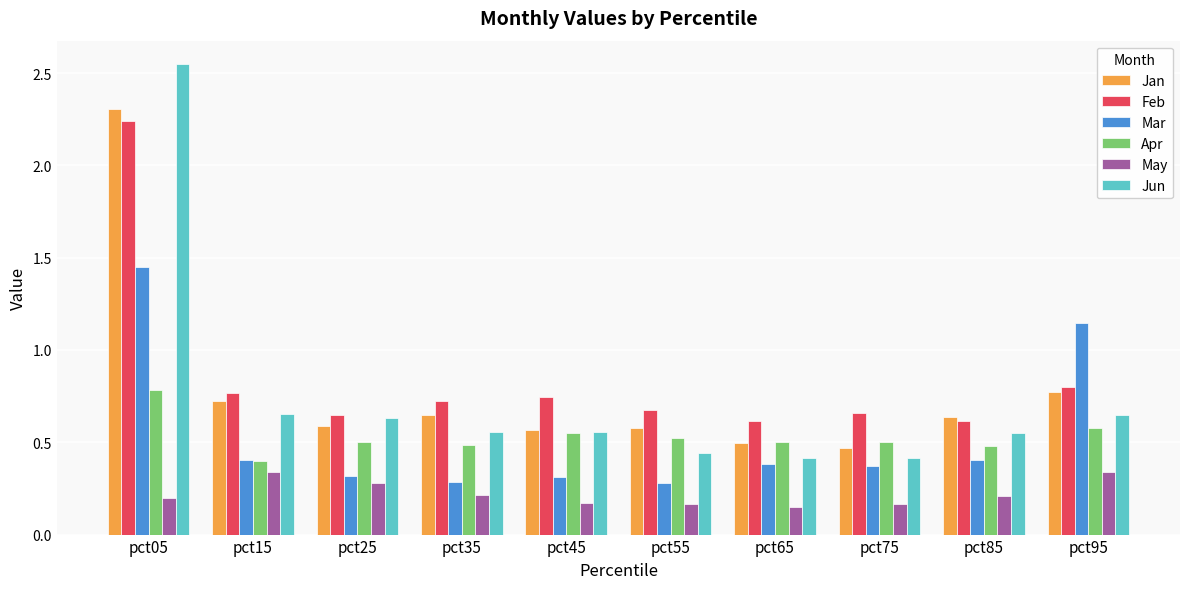

Does the chart contain any negative values?

No